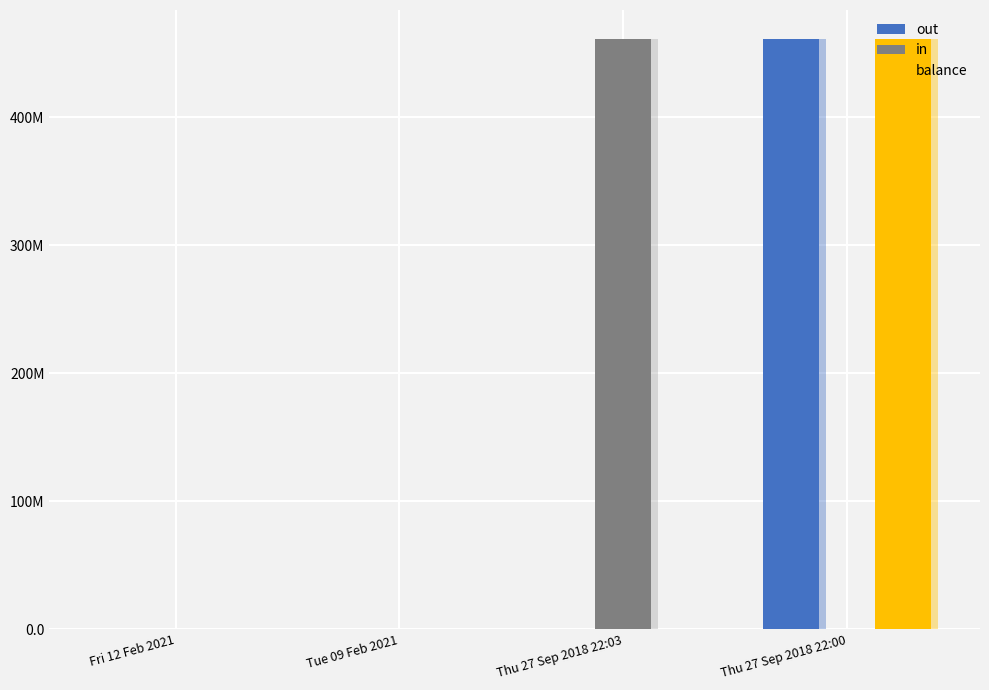

What is the average value of the balance series?

115180094.3